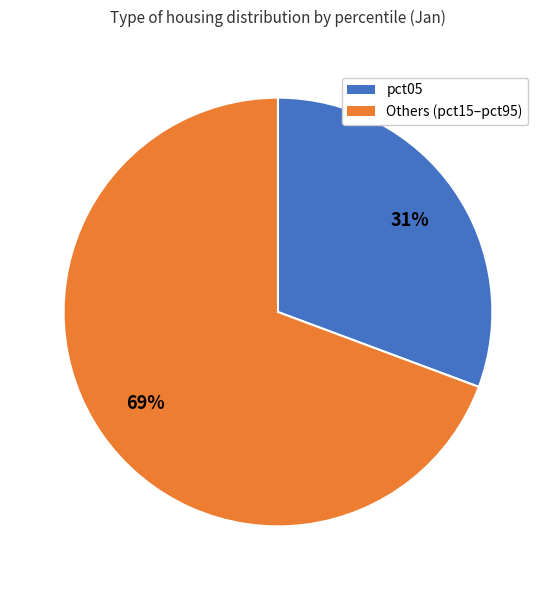

Is the sum of Others (pct15–pct95) and pct05 greater than half?

Yes